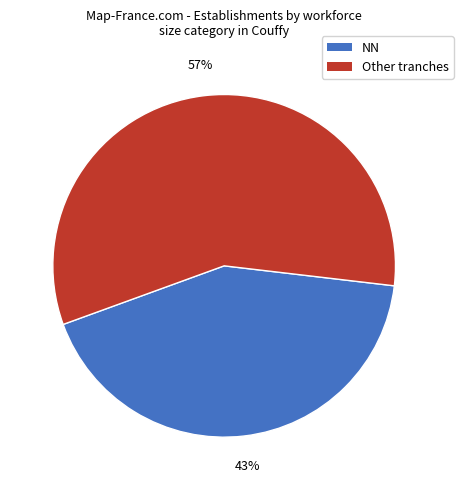

Is there a majority slice in this chart?

Yes